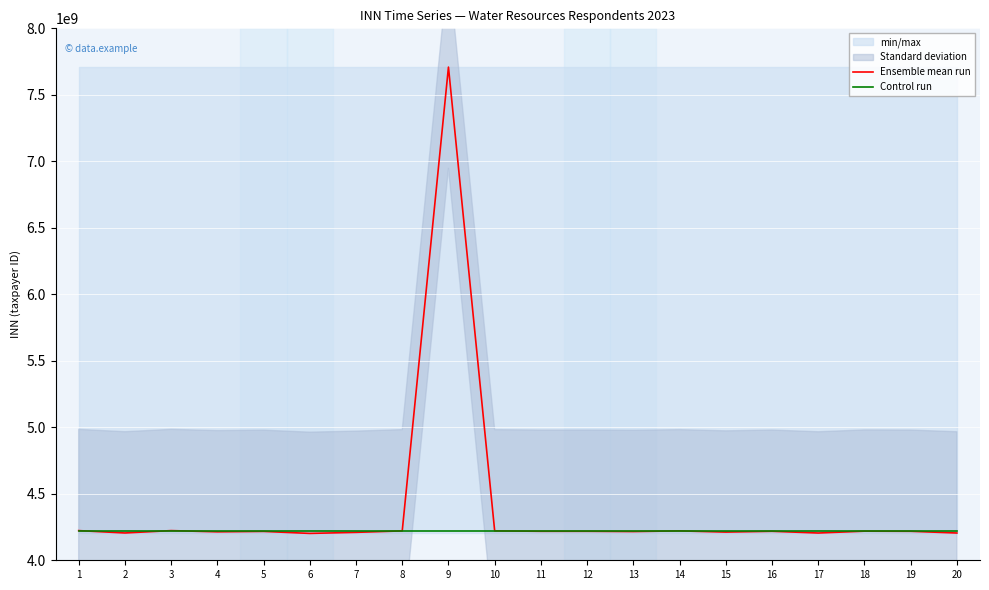

What is the difference between the second highest and second lowest values in the Ensemble mean run series?

18064490